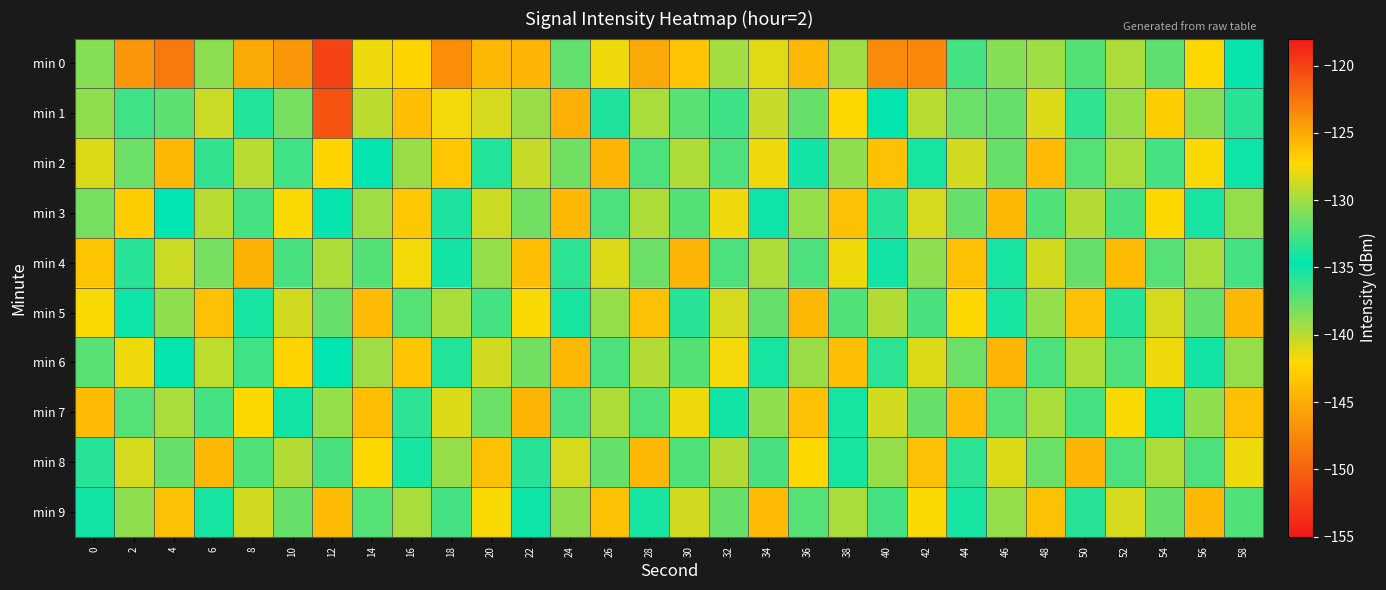

What is the greatest value displayed?

-120.0